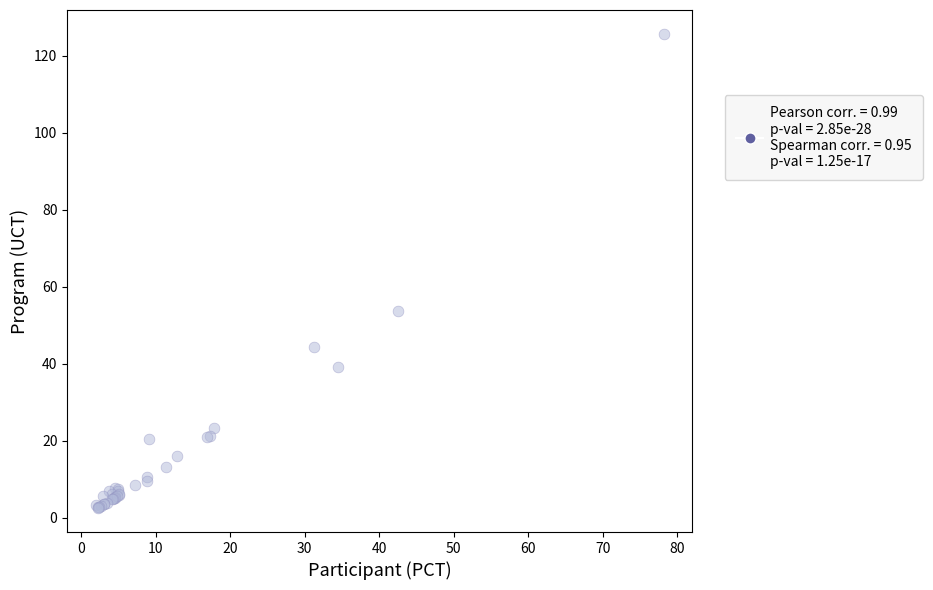

What Y value in the scatter plot is closest to 64?

53.7